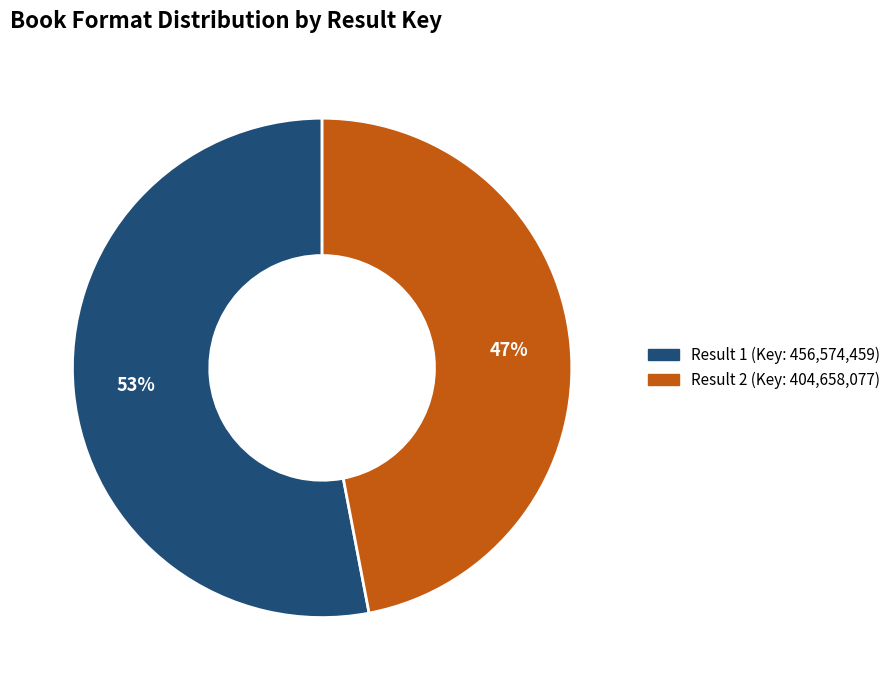

Does any single category account for the majority?

Yes